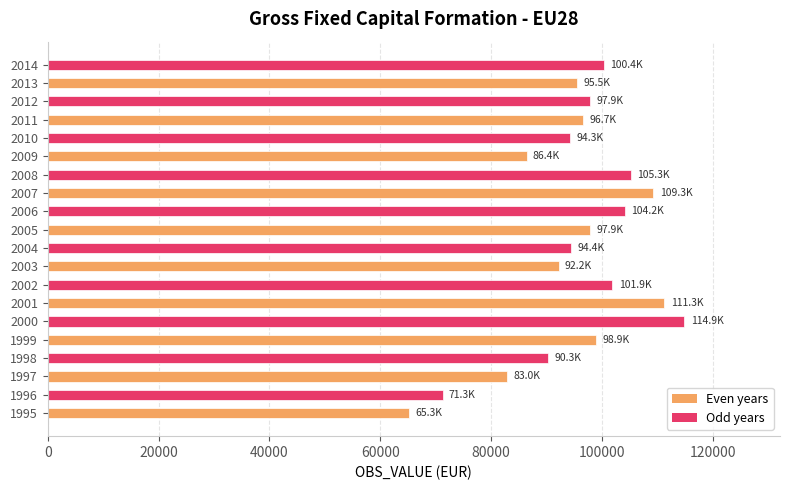

Which has a higher value, 2000 or 2003?

2000